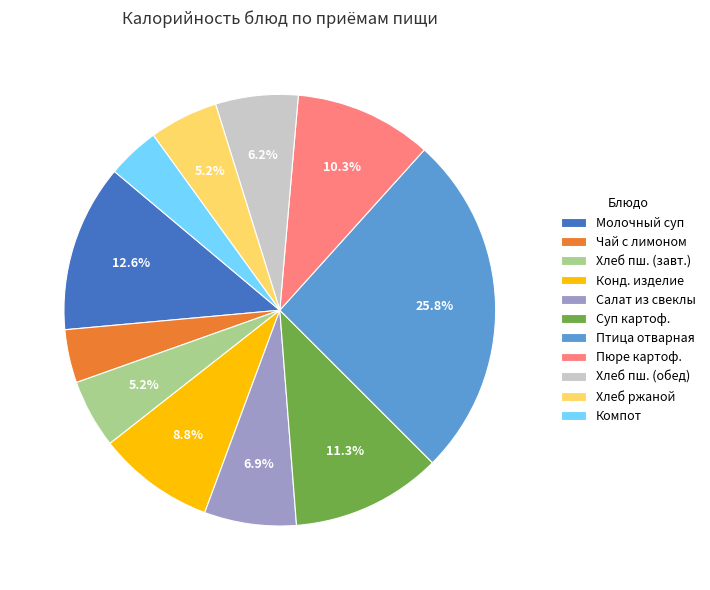

Between Птица отварная and Хлеб пш. (обед), which is larger?

Птица отварная